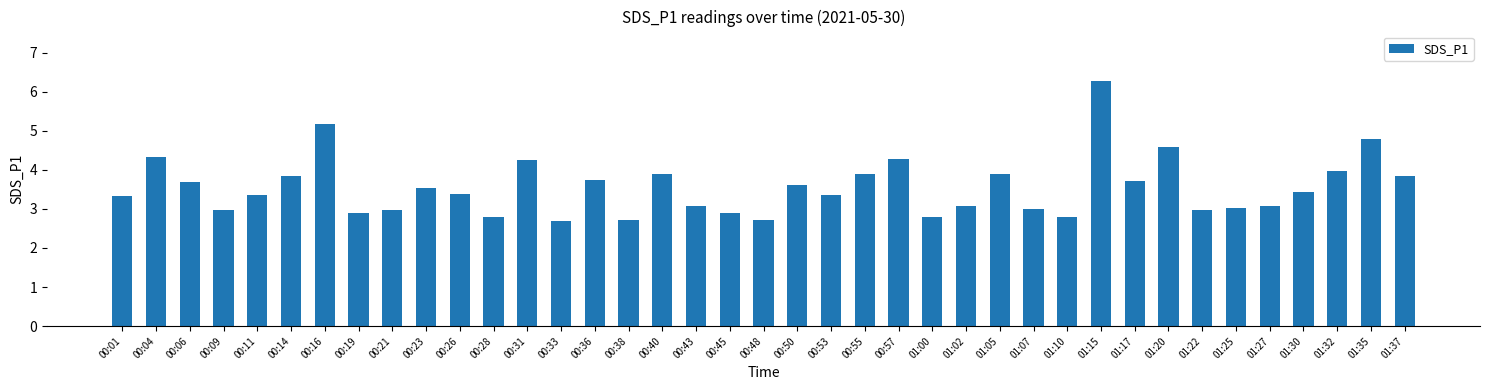

What position from the right is 00:55?

17